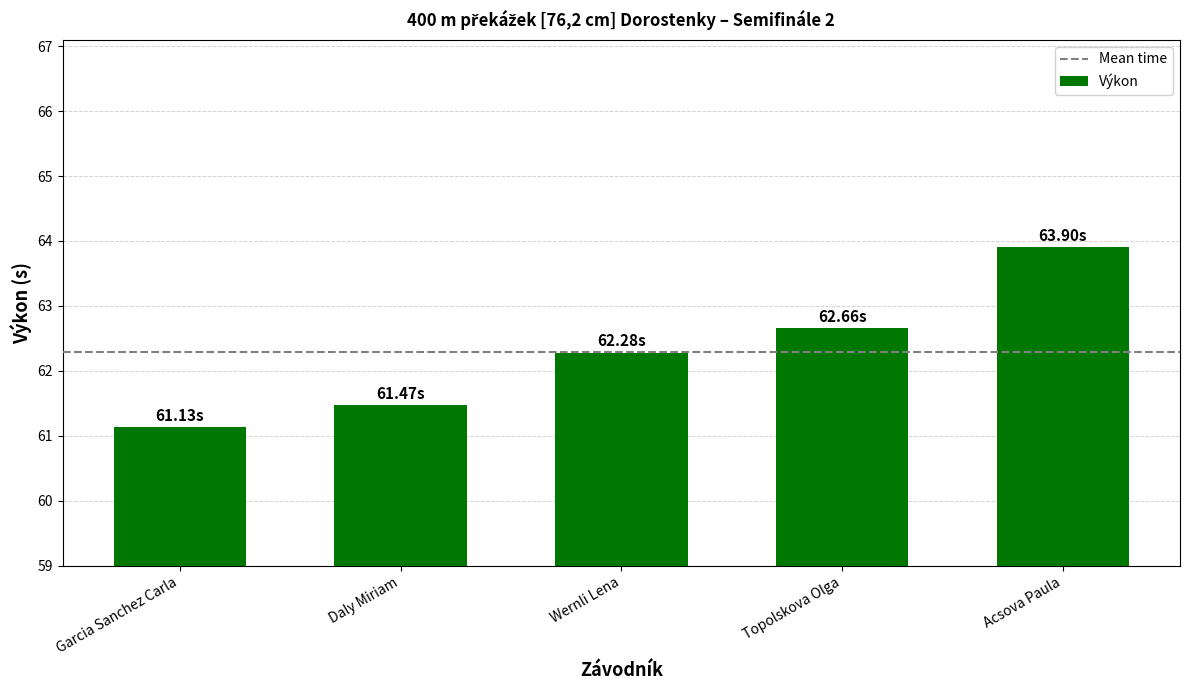

Reading left to right, list all the values displayed in this chart.

61.1	61.5	62.3	62.7	63.9